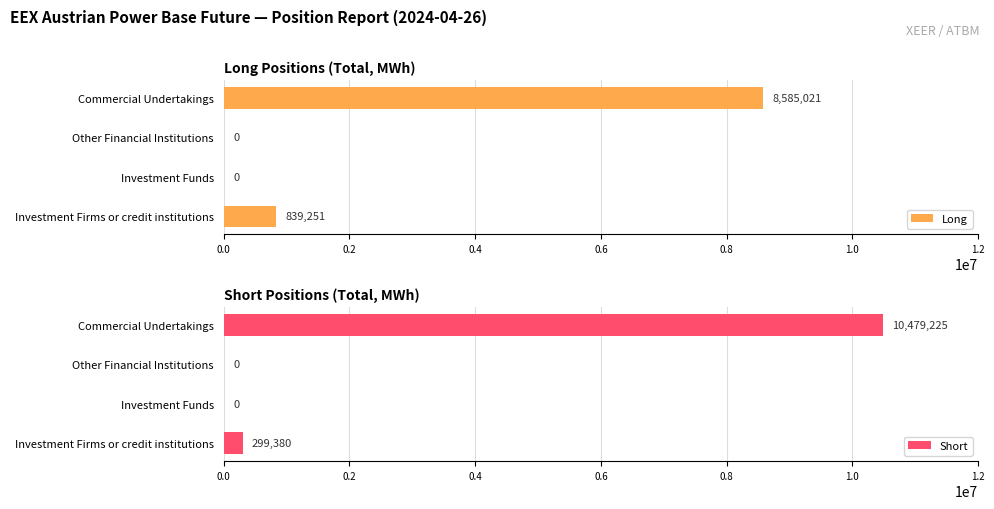

At which label is Long closest to 4292510?

Investment Firms or credit institutions